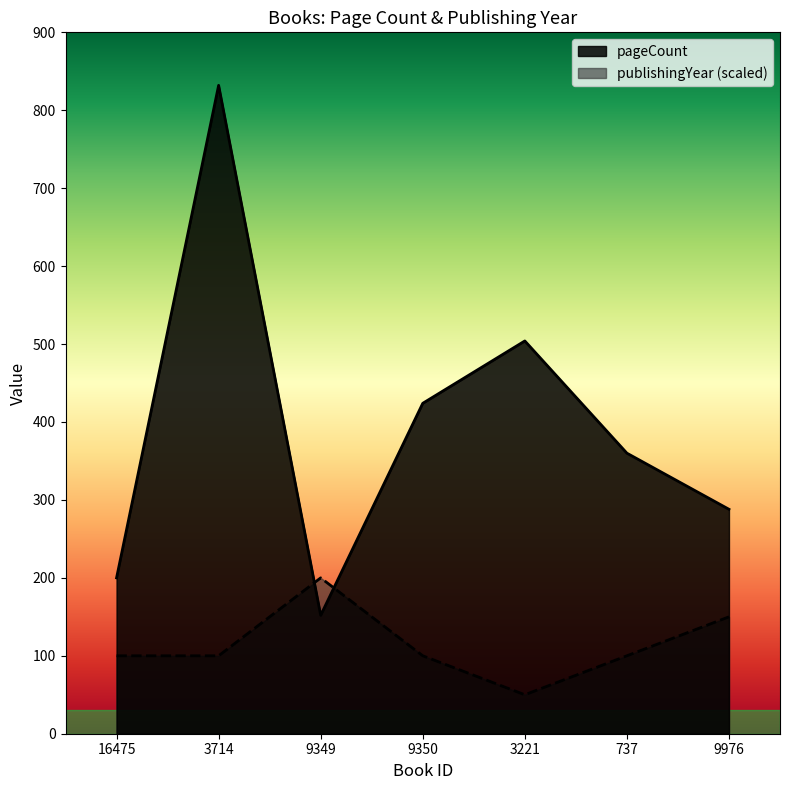

Which category has the lowest value in the publishingYear series?

3221